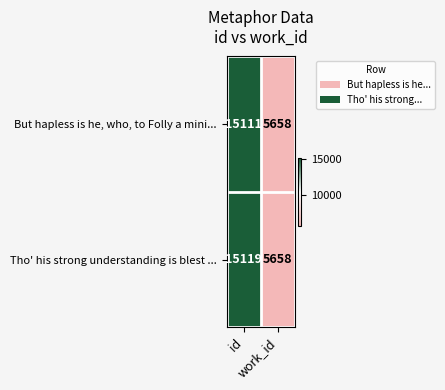

List the series in order of their peak value, highest first.

Tho' his strong understanding is blest ..., But hapless is he, who, to Folly a mini...